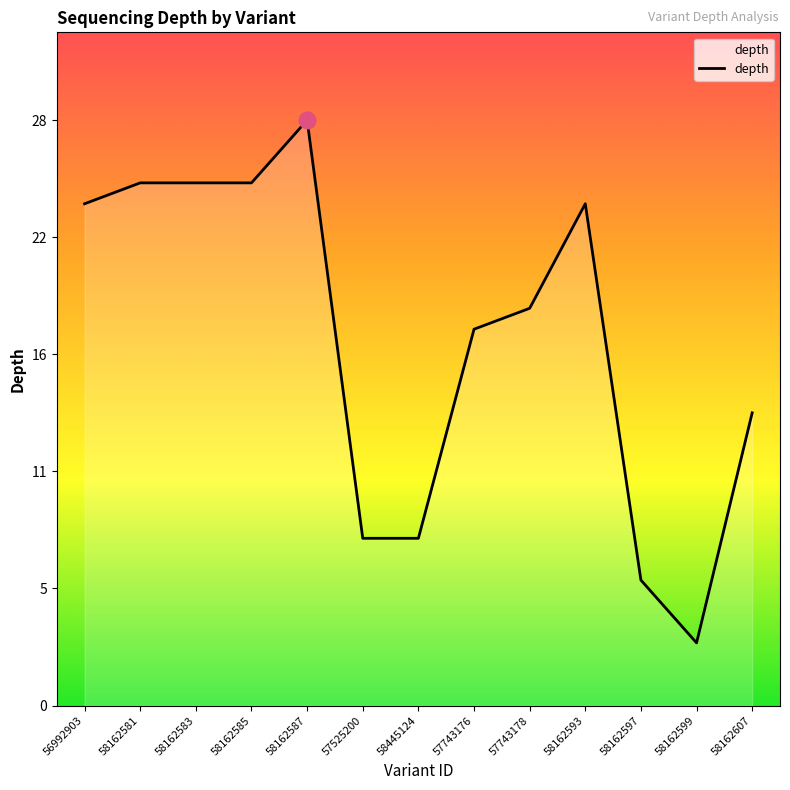

What is the change in value from 58162581 to 58162599?

-22